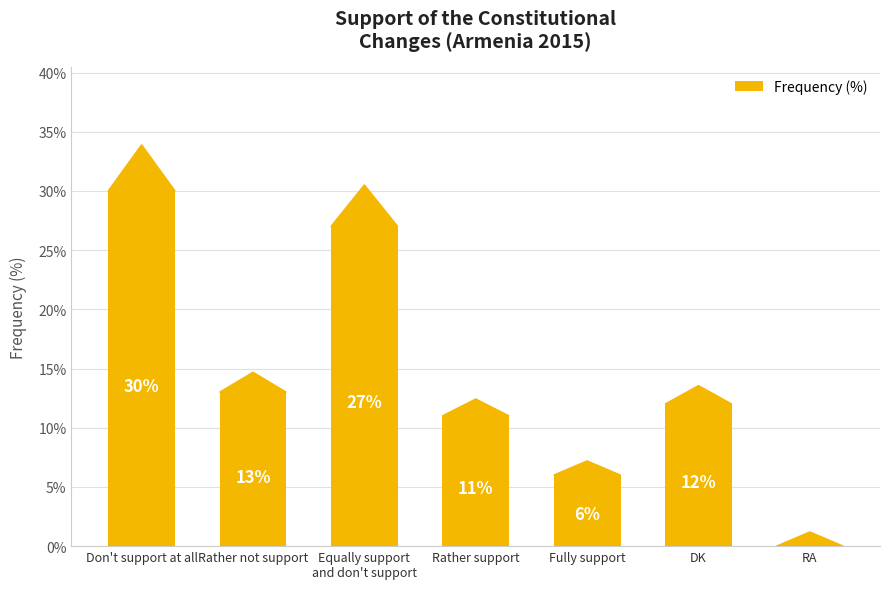

What is the change in value from DK to RA?

-12